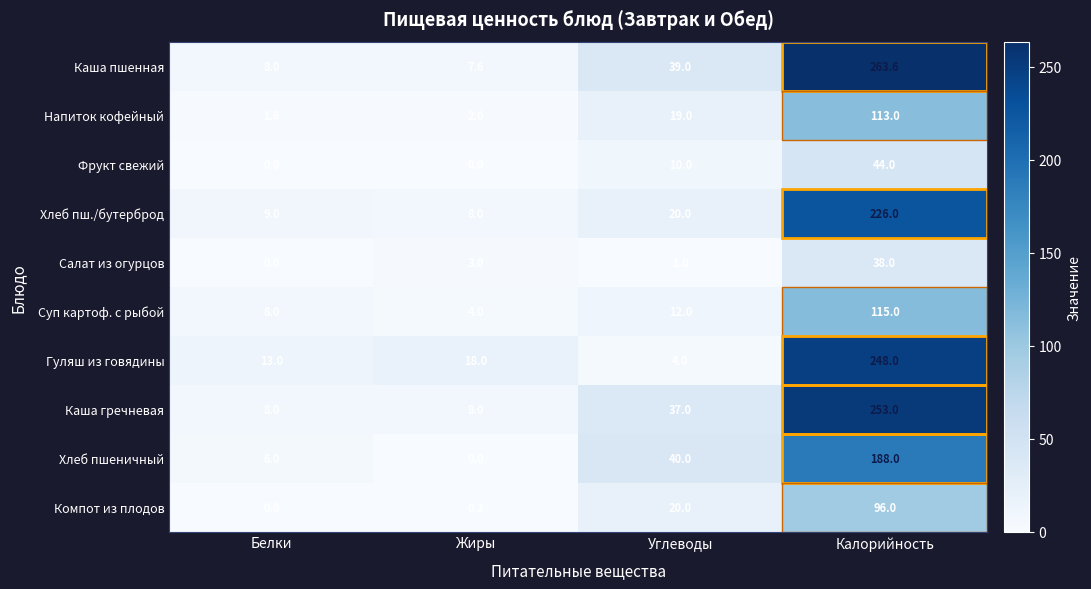

How many categories are shown in the chart?

4